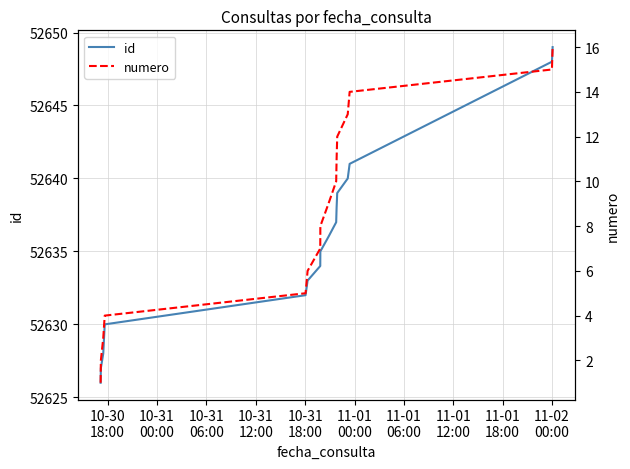

How many values in the numero series are below 9?

8